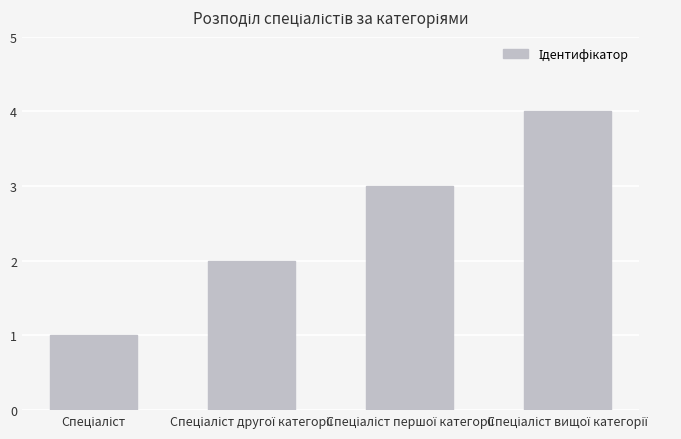

What is the smallest value displayed?

1